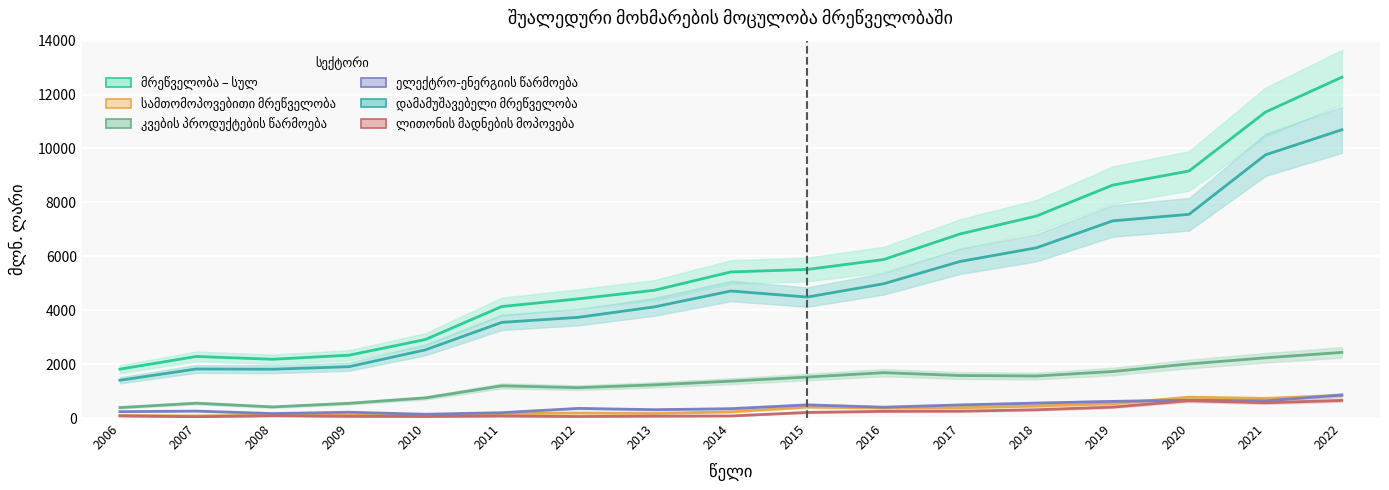

The სამთომოპოვებითი მრეწველობა series shows 380.9 at 2017. True or false?

True